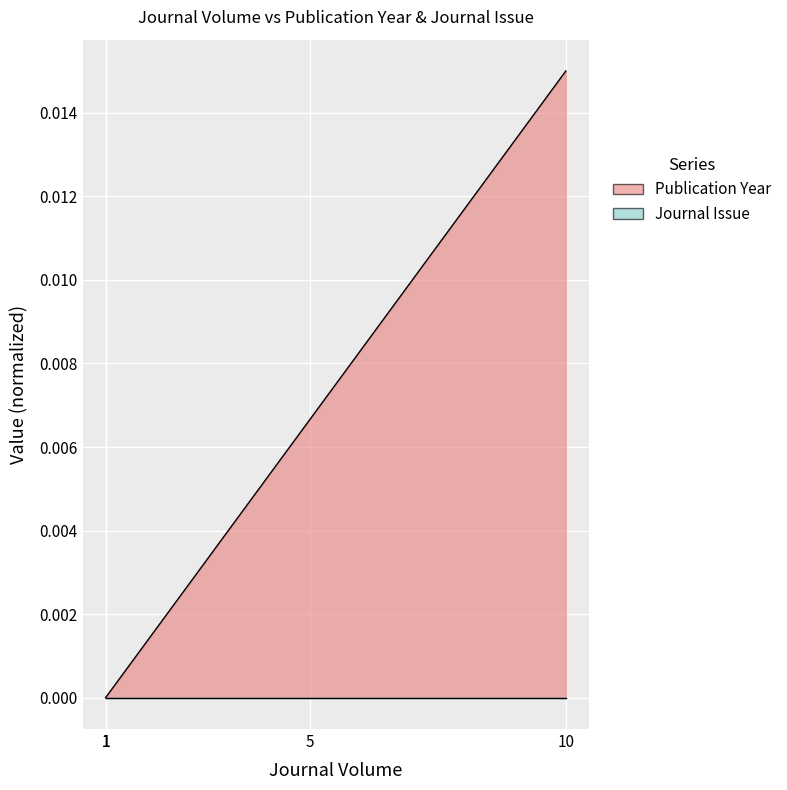

List the labels in order of value, largest first.

10, 5, 1, 1, 1